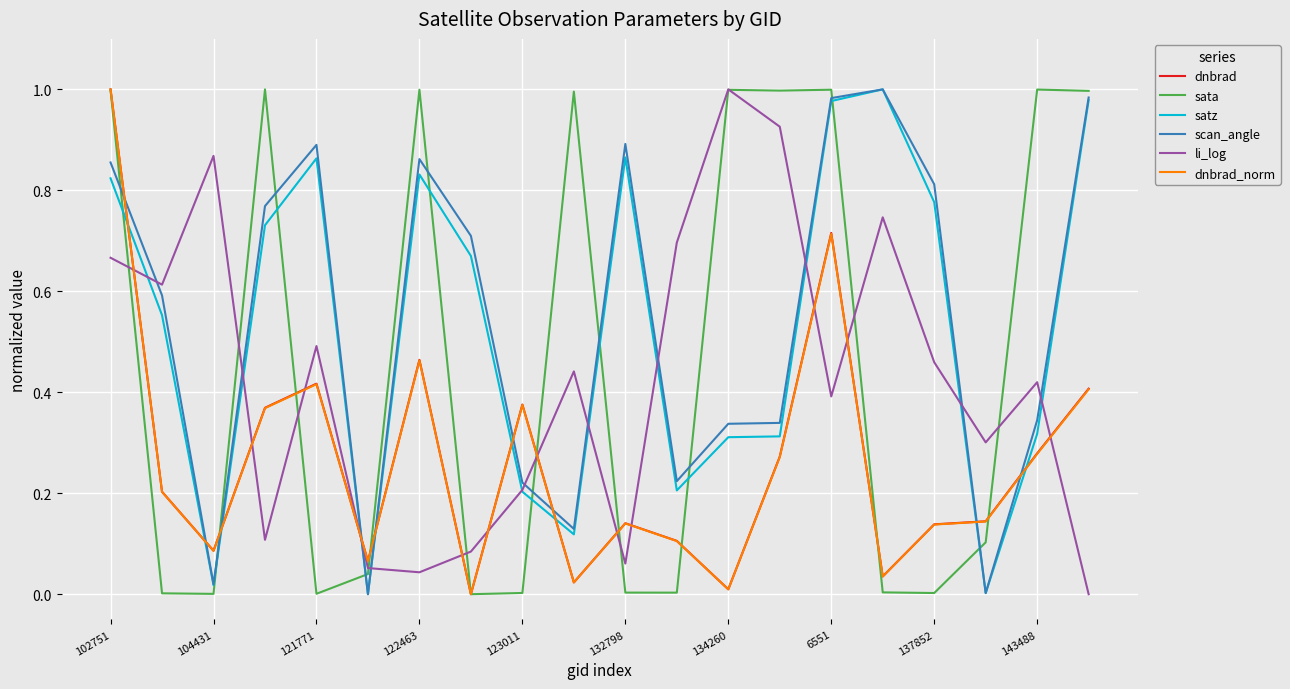

Which series ends up on top after the final intersection of scan_angle and li_log?

scan_angle